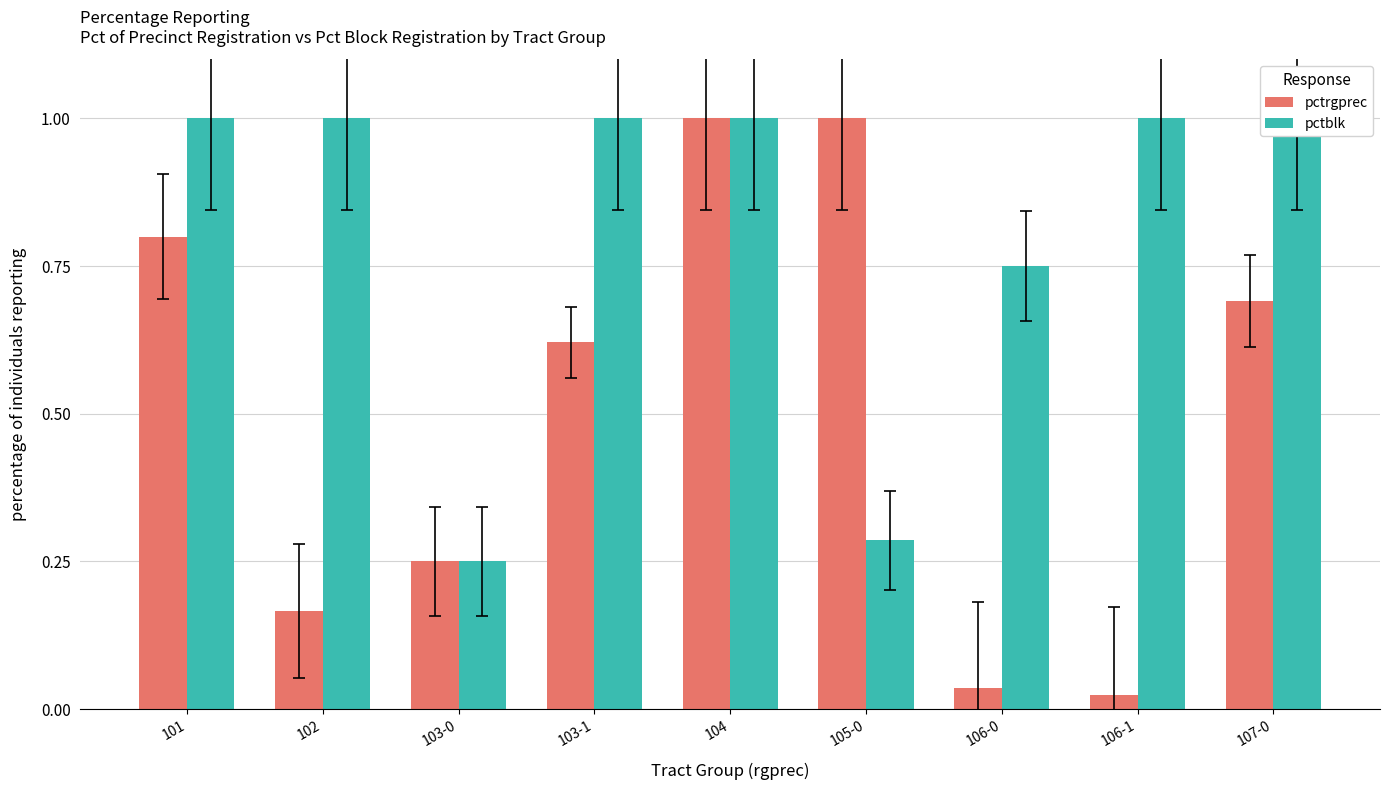

Reading right to left, extract all data points from this chart.

pctrgprec: 107-0=0.7	106-1=0.0	106-0=0.0	105-0=1.0	104=1.0	103-1=0.6	103-0=0.2	102=0.2	101=0.8
pctblk: 107-0=1.0	106-1=1.0	106-0=0.8	105-0=0.3	104=1.0	103-1=1.0	103-0=0.2	102=1.0	101=1.0